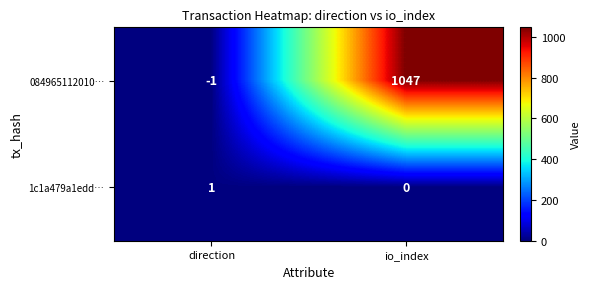

Which series has the largest total across all categories?

084965112010…